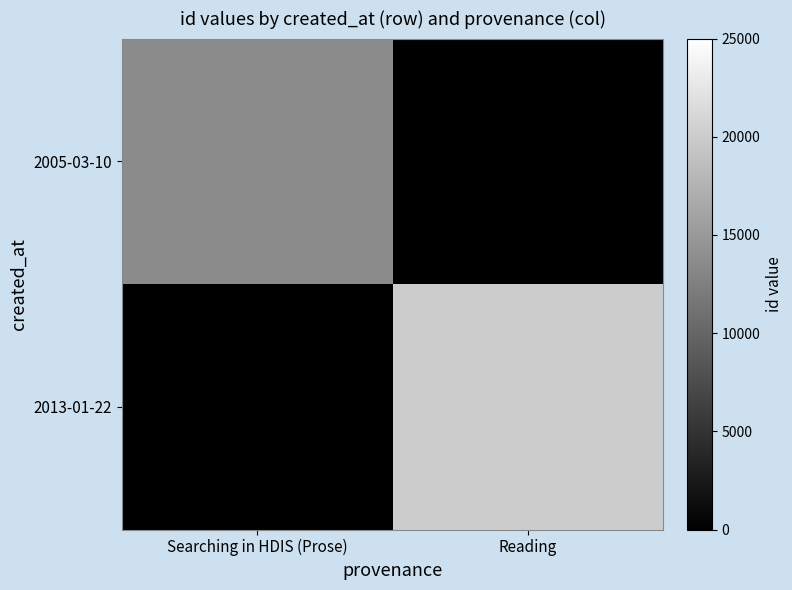

Which series has the largest range (max minus min)?

2013-01-22